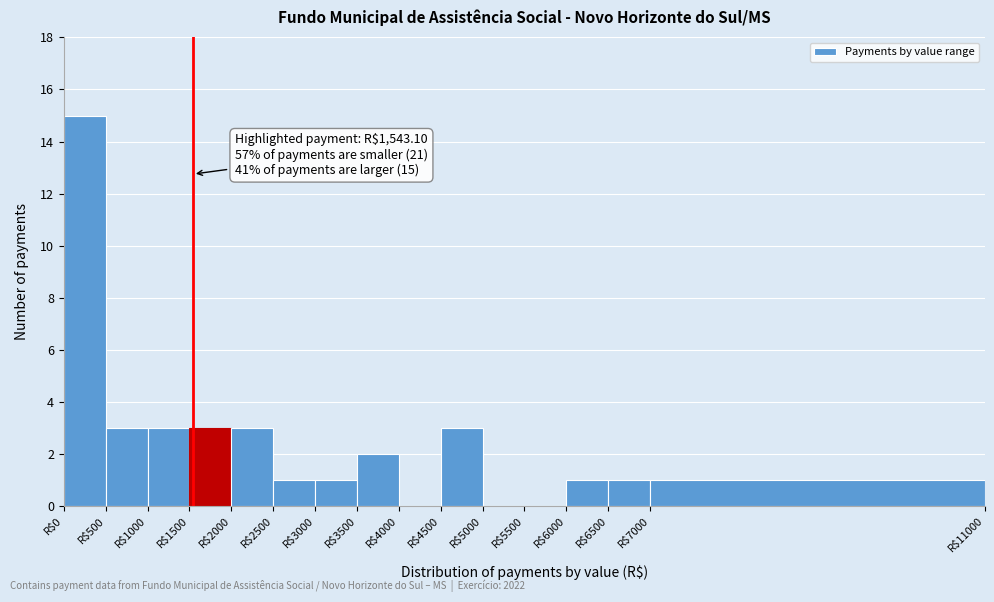

Which range on the x-axis has the tallest bar?

0 to 500